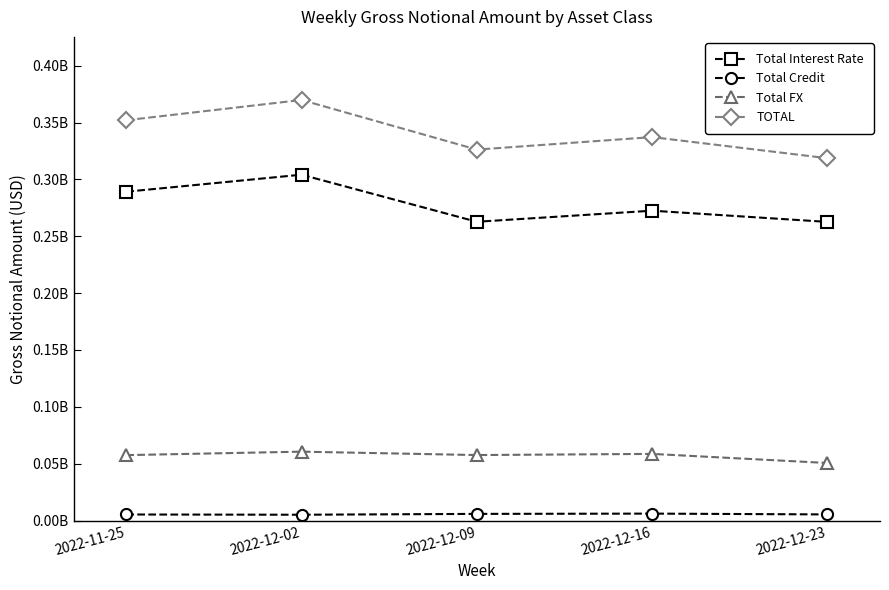

True or false: Total Credit and Total FX cross at least once.

False